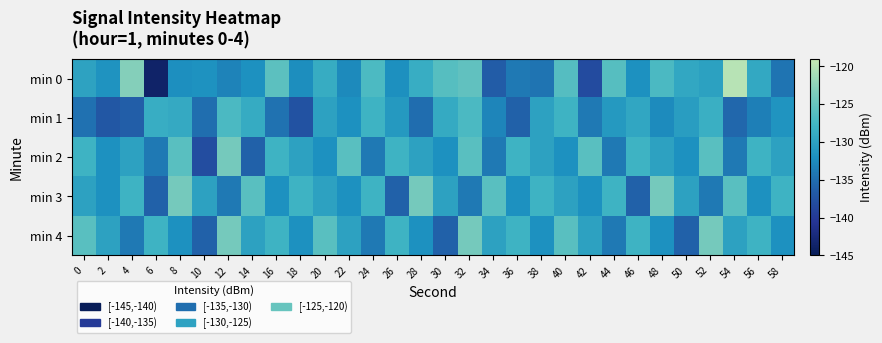

Reading left to right, list all the values displayed in this chart.

min 0: 0=-129.9	2=-131.7	4=-123.0	6=-143.7	8=-132.2	10=-131.8	12=-133.2	14=-132.0	16=-125.8	18=-132.2	20=-128.8	22=-132.6	24=-126.9	26=-132.0	28=-128.7	30=-126.2	32=-125.4	34=-136.5	36=-134.0	38=-134.4	40=-126.3	42=-138.3	44=-126.1	46=-131.9	48=-127.0	50=-129.4	52=-130.2	54=-120.0	56=-129.3	58=-134.4
min 1: 0=-134.7	2=-137.0	4=-136.3	6=-128.7	8=-129.2	10=-134.9	12=-126.9	14=-128.9	16=-134.6	18=-137.5	20=-130.0	22=-132.0	24=-128.0	26=-131.0	28=-135.0	30=-129.0	32=-127.0	34=-133.0	36=-136.0	38=-130.0	40=-128.0	42=-134.0	44=-131.0	46=-129.5	48=-132.5	50=-130.5	52=-128.5	54=-135.5	56=-133.5	58=-131.5
min 2: 0=-128.0	2=-132.0	4=-130.0	6=-134.0	8=-126.0	10=-138.0	12=-124.0	14=-136.0	16=-128.0	18=-130.0	20=-132.0	22=-126.0	24=-134.0	26=-128.0	28=-130.0	30=-132.0	32=-126.0	34=-134.0	36=-128.0	38=-130.0	40=-132.0	42=-126.0	44=-134.0	46=-128.0	48=-130.0	50=-132.0	52=-126.0	54=-134.0	56=-128.0	58=-130.0
min 3: 0=-130.0	2=-132.0	4=-128.0	6=-136.0	8=-124.0	10=-130.0	12=-134.0	14=-126.0	16=-132.0	18=-128.0	20=-130.0	22=-132.0	24=-128.0	26=-136.0	28=-124.0	30=-130.0	32=-134.0	34=-126.0	36=-132.0	38=-128.0	40=-130.0	42=-132.0	44=-128.0	46=-136.0	48=-124.0	50=-130.0	52=-134.0	54=-126.0	56=-132.0	58=-128.0
min 4: 0=-126.0	2=-130.0	4=-134.0	6=-128.0	8=-132.0	10=-136.0	12=-124.0	14=-130.0	16=-128.0	18=-132.0	20=-126.0	22=-130.0	24=-134.0	26=-128.0	28=-132.0	30=-136.0	32=-124.0	34=-130.0	36=-128.0	38=-132.0	40=-126.0	42=-130.0	44=-134.0	46=-128.0	48=-132.0	50=-136.0	52=-124.0	54=-130.0	56=-128.0	58=-132.0